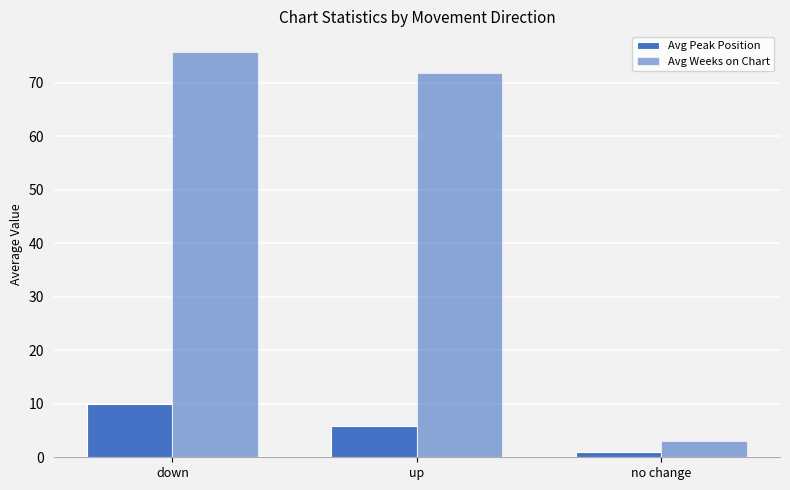

Which category has the lowest value in the Avg Peak Position series?

no change